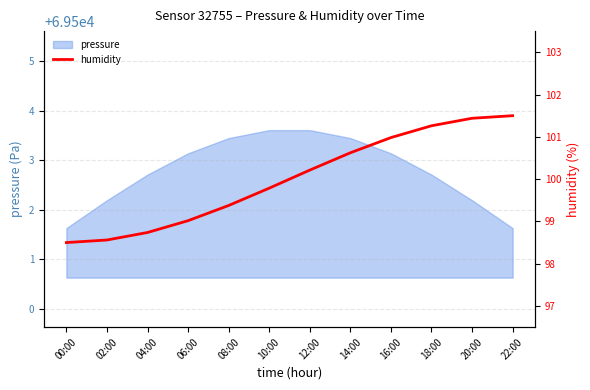

What is the difference between the maximum and minimum values?

3.0